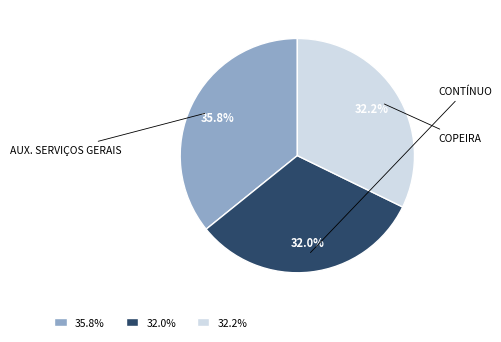

What is the largest slice in the pie chart?

35.8%